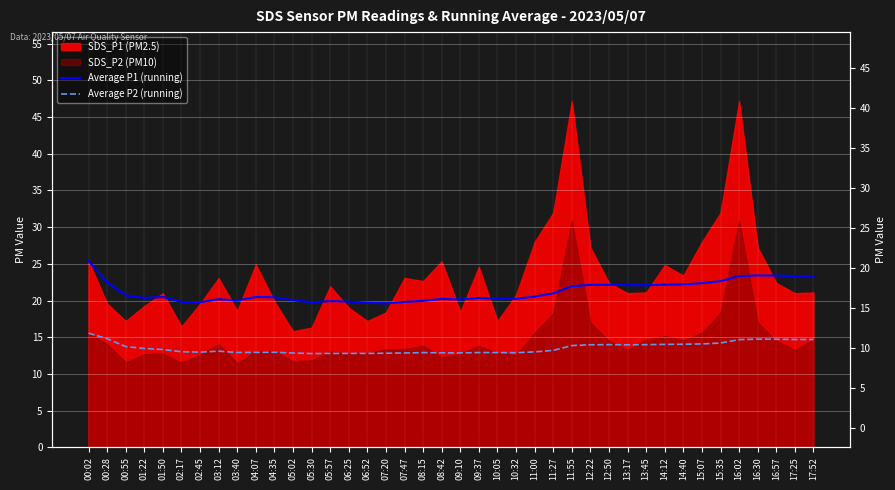

True or false: Average P2 (running) and Average P1 (running) intersect in this chart.

False